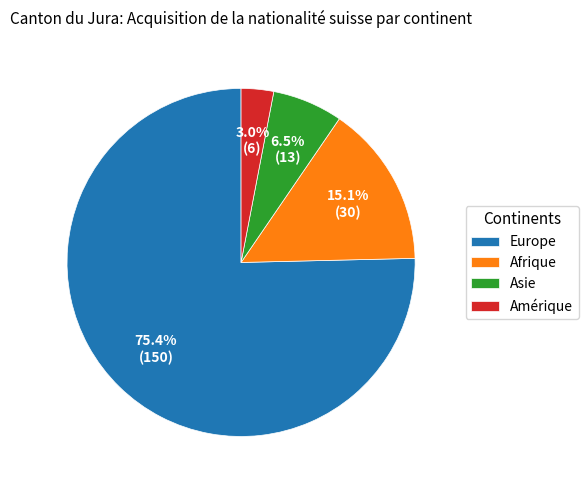

What percentage is the Europe slice, to the nearest percent?

75%